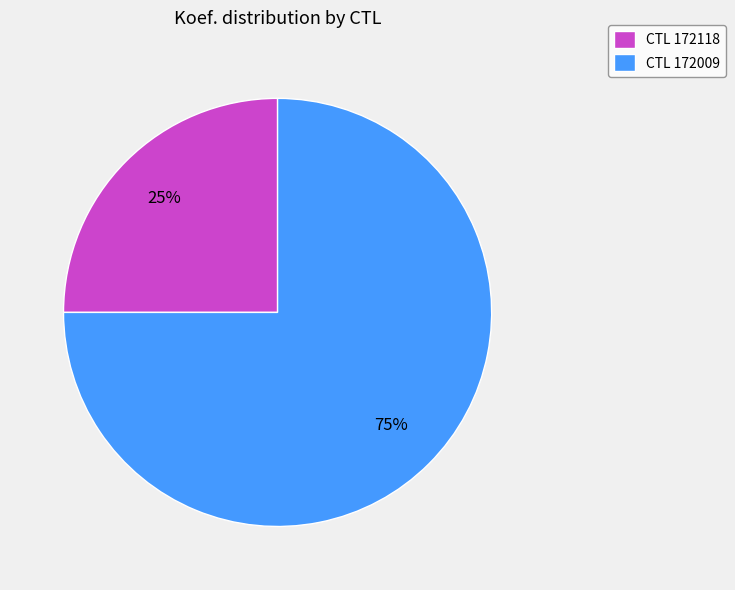

Do CTL 172118 and CTL 172009 together represent more than half of the pie?

Yes